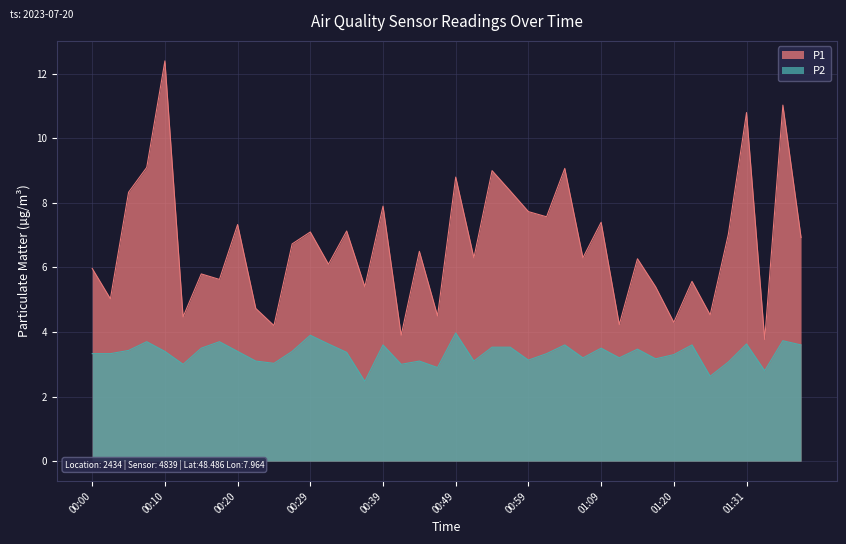

What value does the P2 series have at 01:15?

3.5